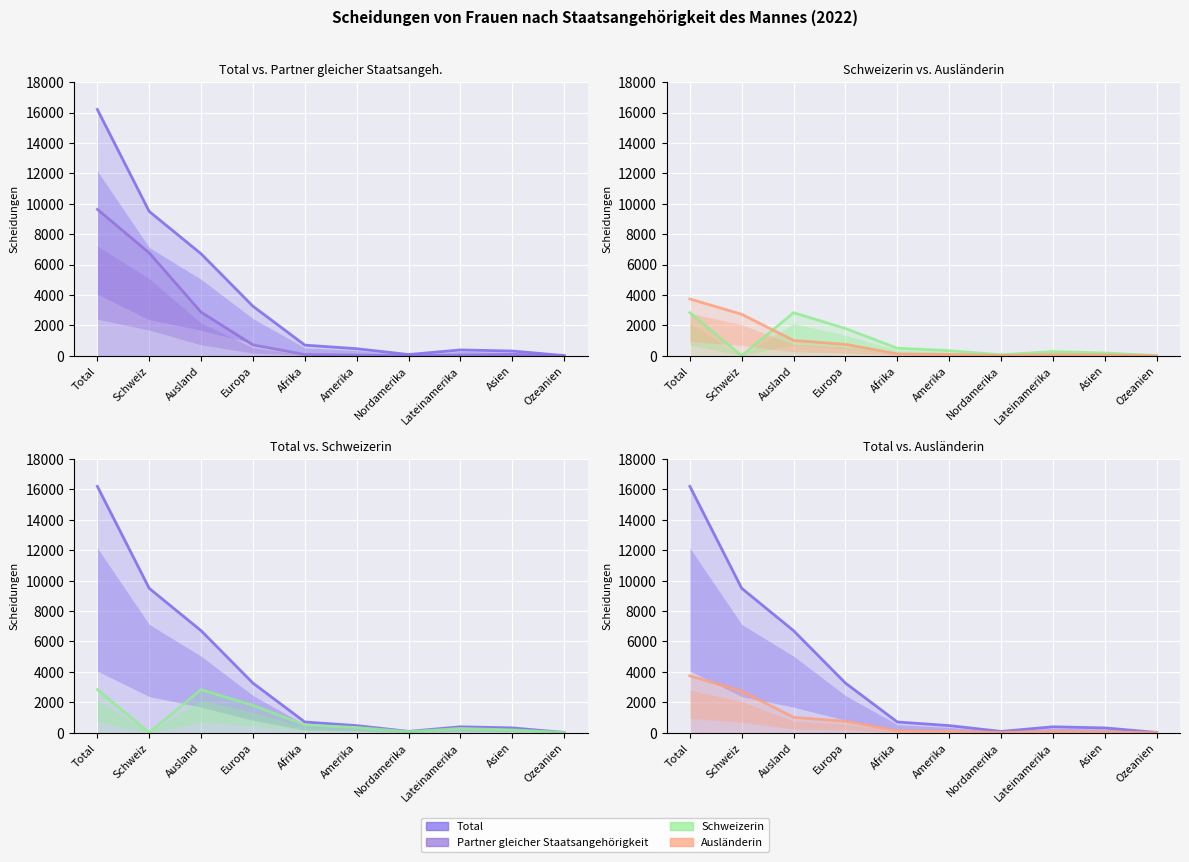

What is the average value of the Total series?

3762